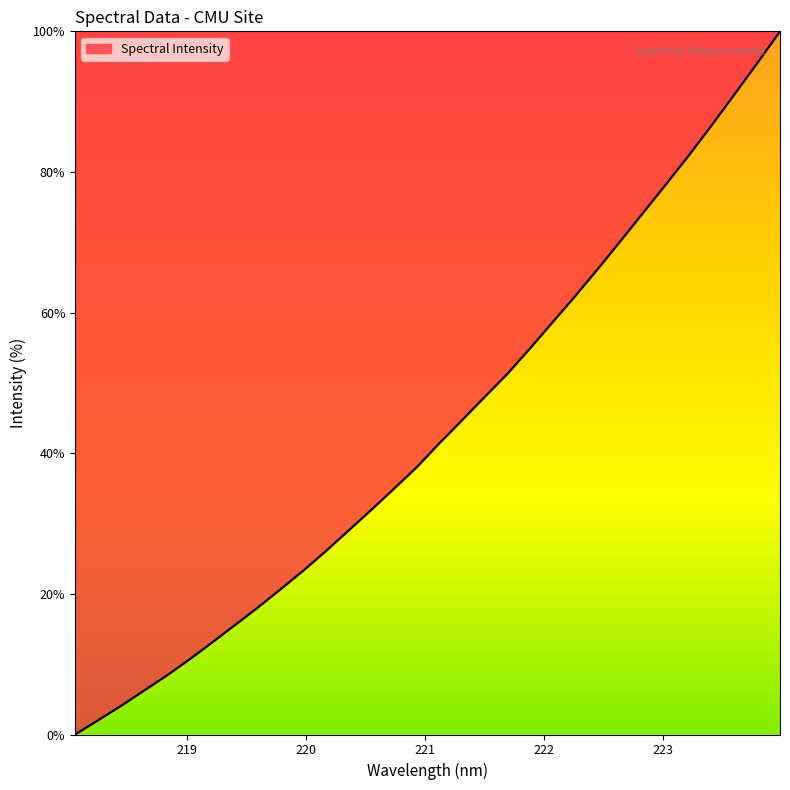

What is the difference between the maximum and minimum values?

100.0